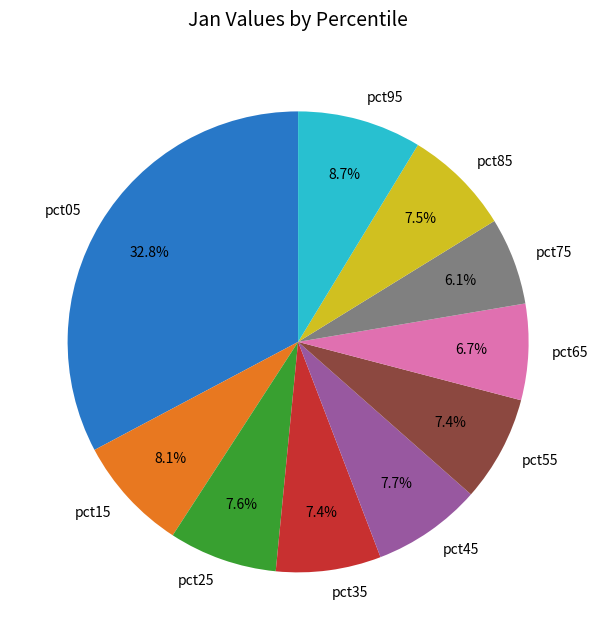

Count the number of slices in the pie.

10